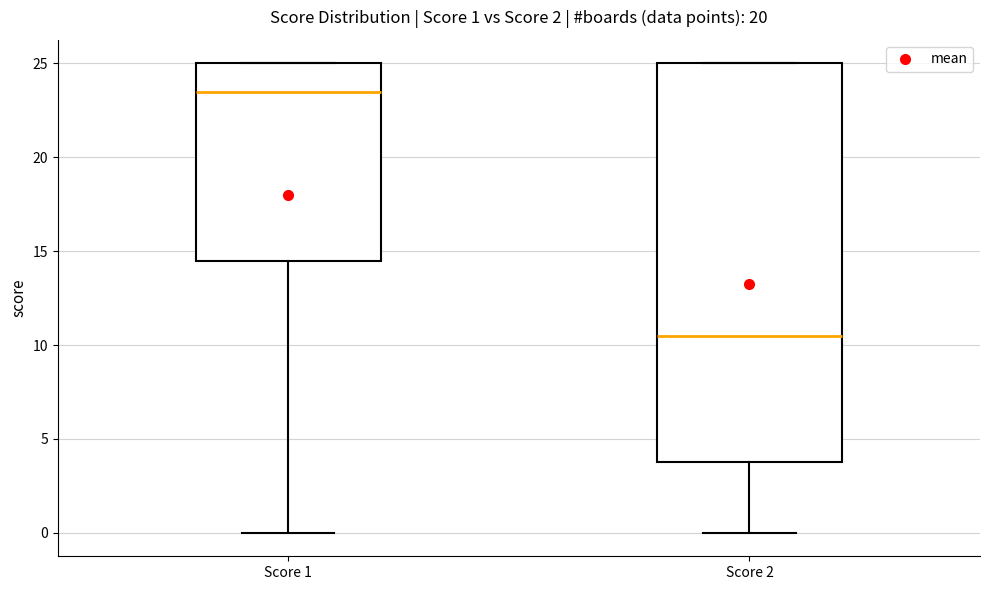

Which box has the lowest median line?

Score 2